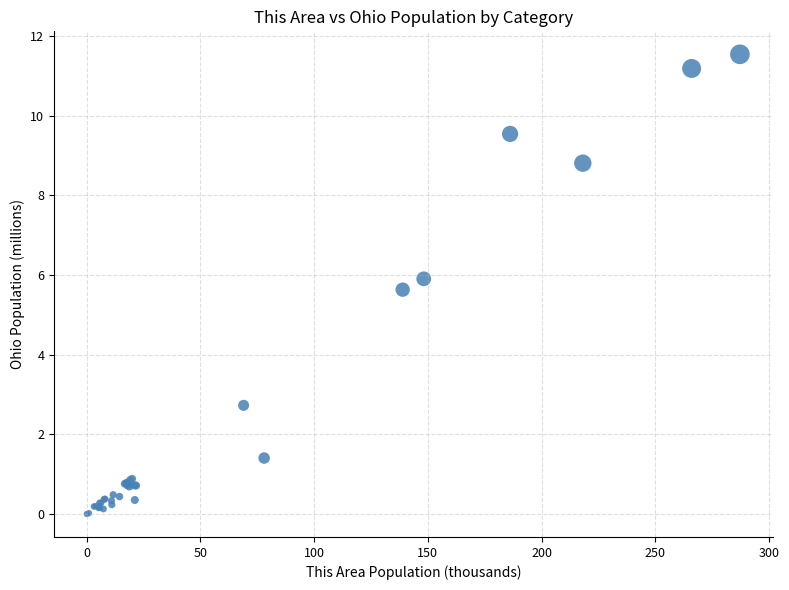

What Y value in the scatter plot is closest to 5?

5.6